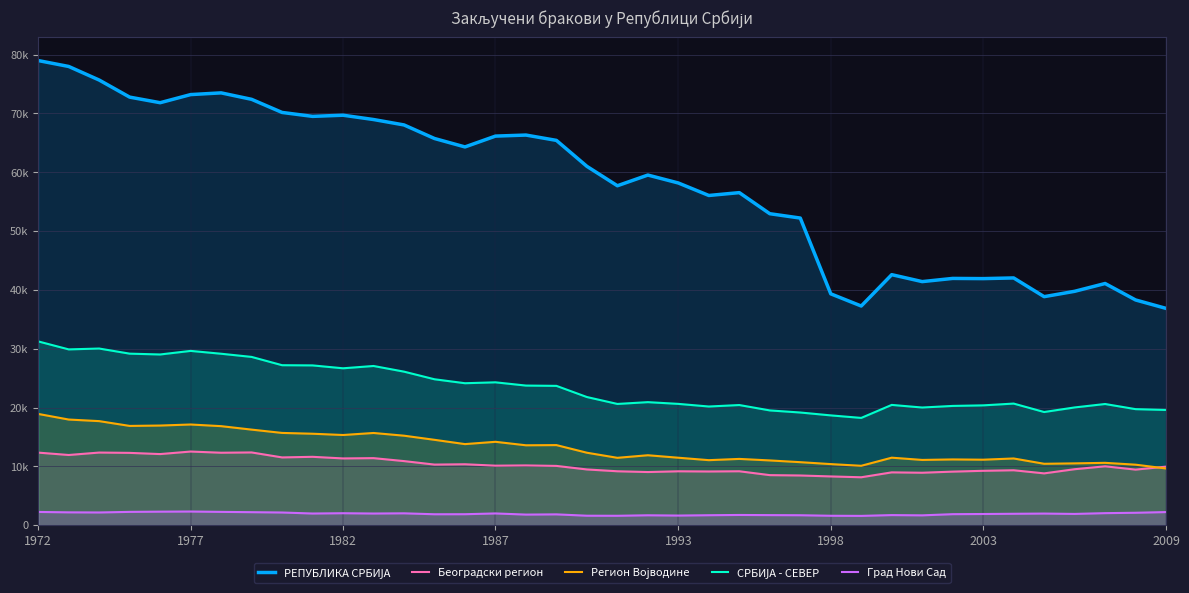

Which label corresponds to the largest value in the chart?

1972